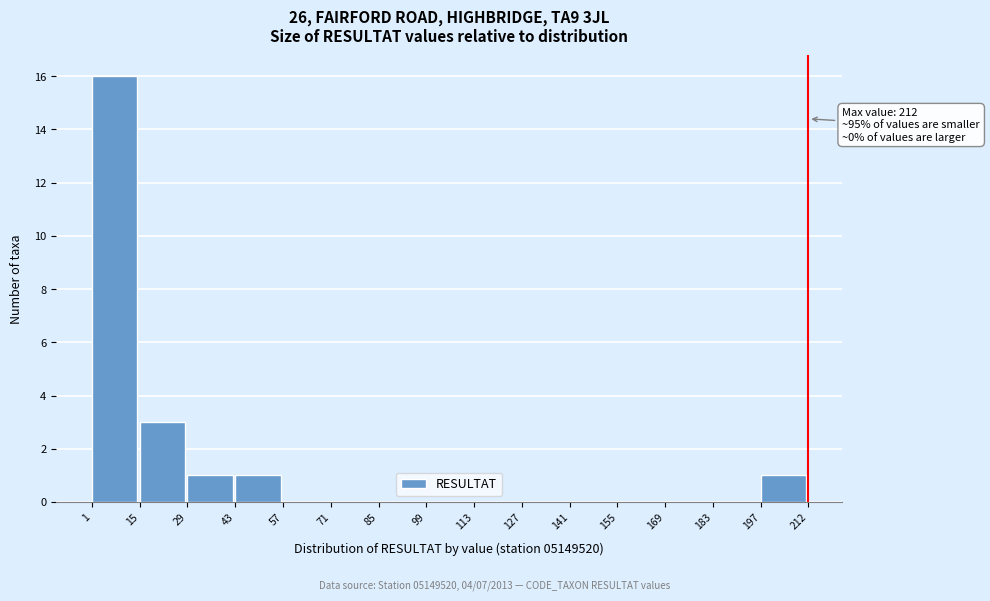

Over which range of the x-axis is the bar tallest?

1 to 15